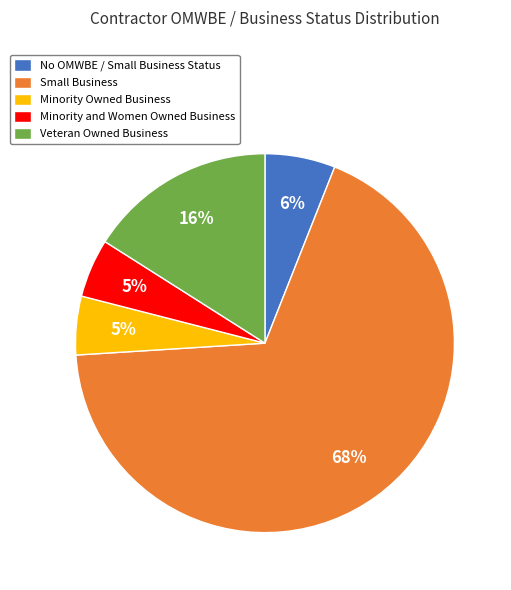

How many segments does this pie chart have?

5